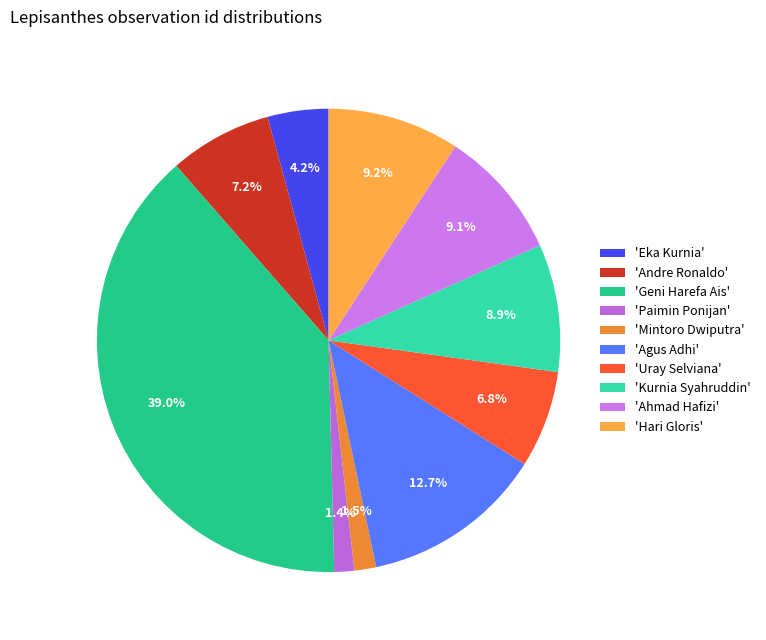

To the nearest percent, what is the average slice percentage?

10%